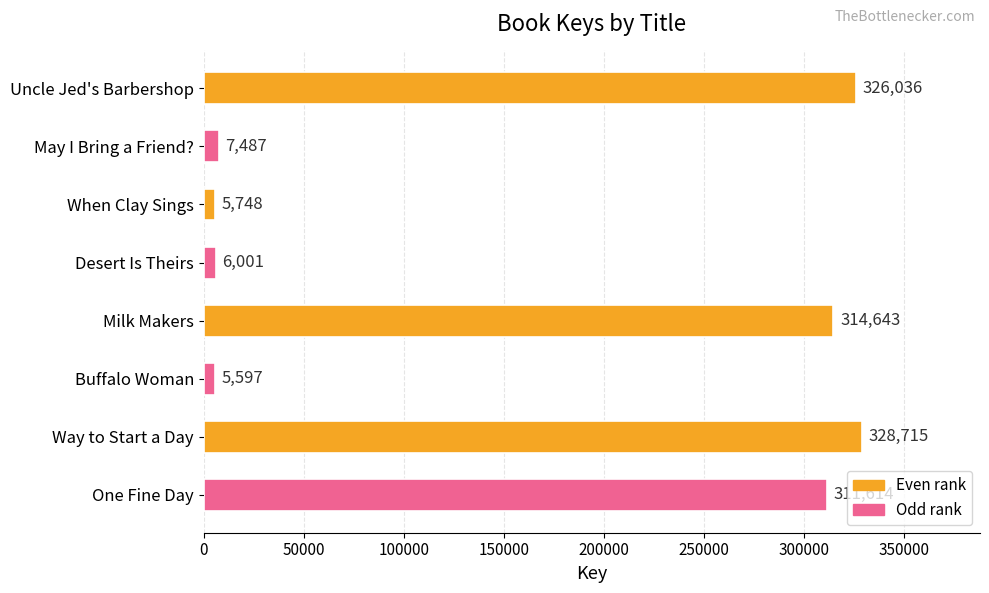

The chart shows a value of 6001 at Desert Is Theirs. True or false?

True